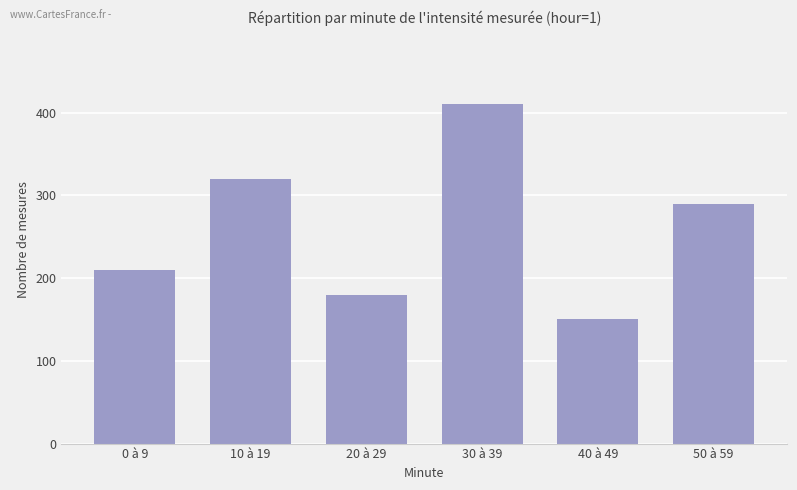

Reading left to right, extract all data points from this chart.

210	320	180	410	150	290